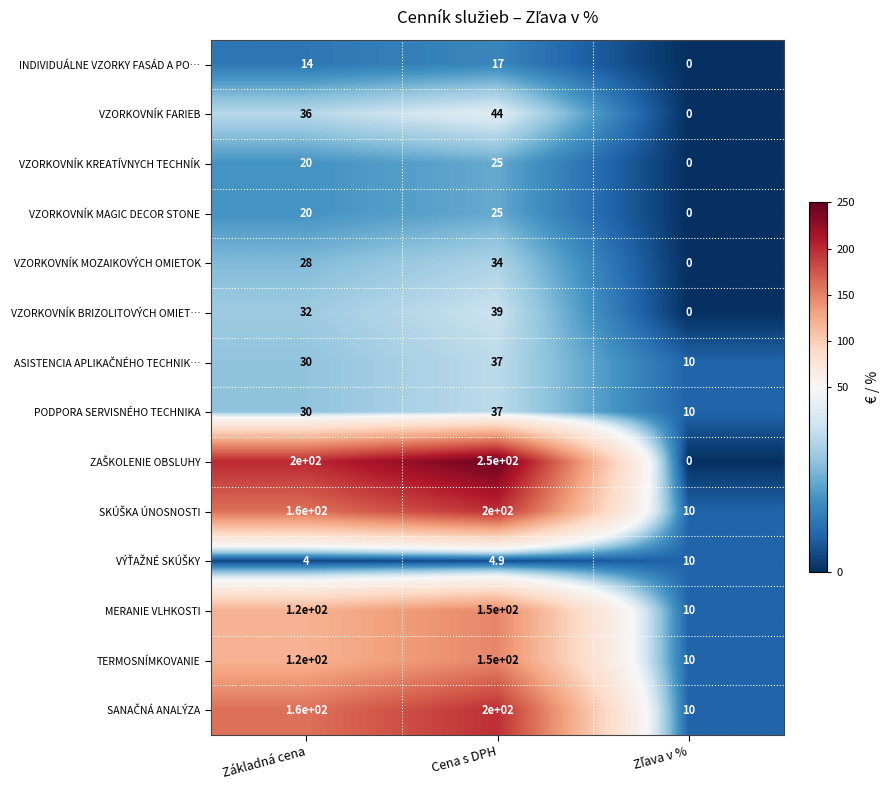

What is the difference between the VZORKOVNÍK KREATÍVNYCH TECHNÍK values at Cena s DPH and Základná cena?

5.0